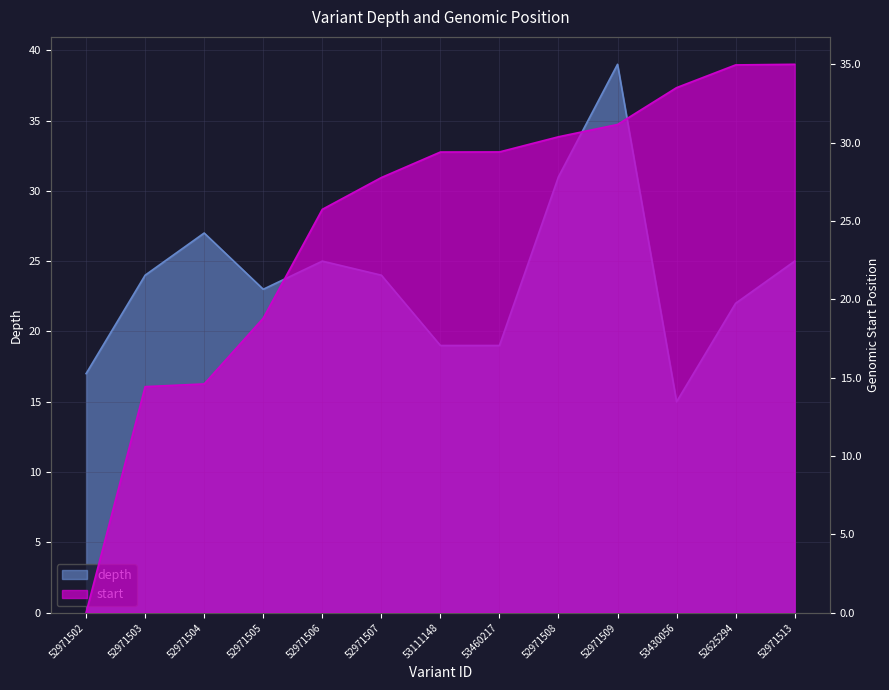

The start series shows 53.0 at 53430056. True or false?

False